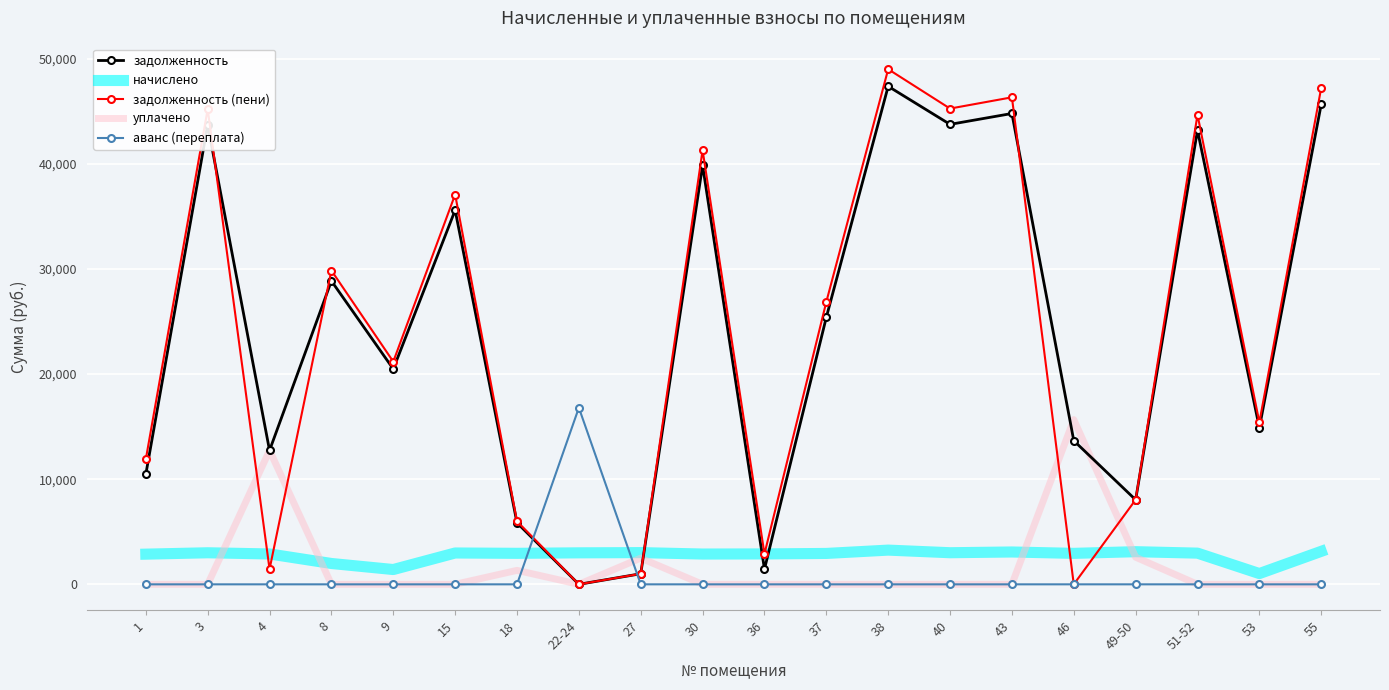

How many values in задолженность are above zero?

19